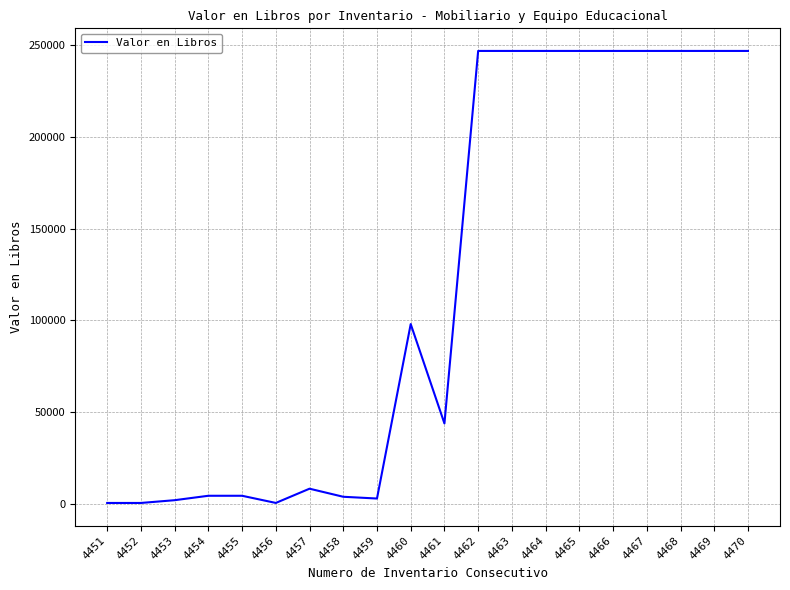

The chart shows a value of 441684.9 at 4463. True or false?

False